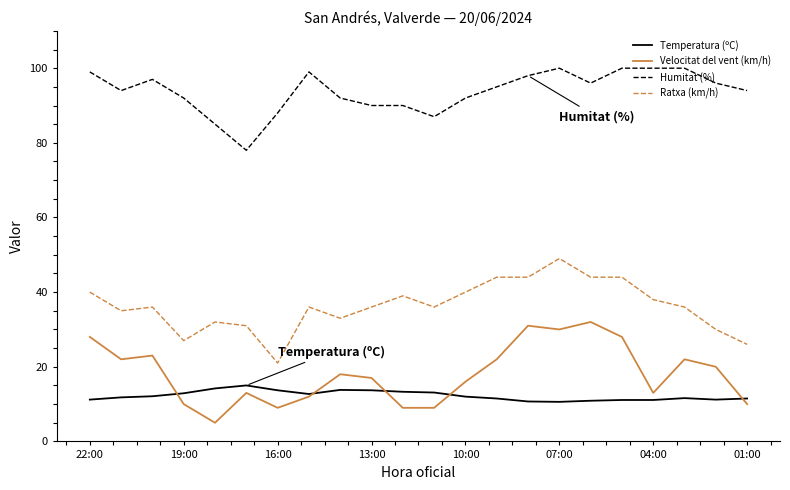

What is the minimum value for Ratxa (km/h)?

21.0